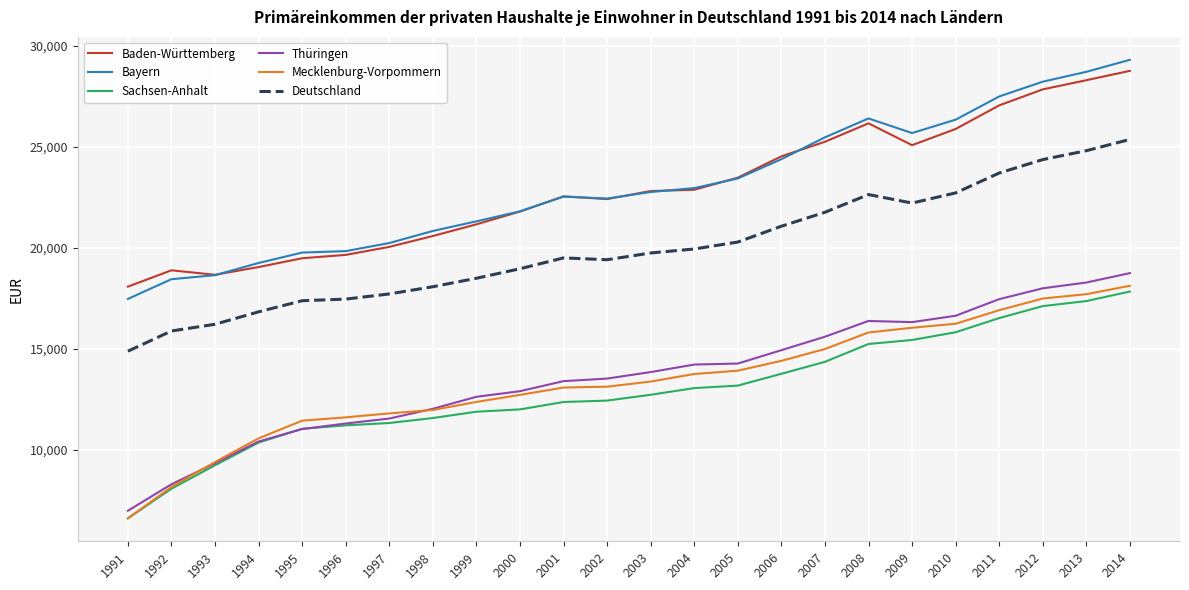

At which category is the sum across all series the highest?

2014